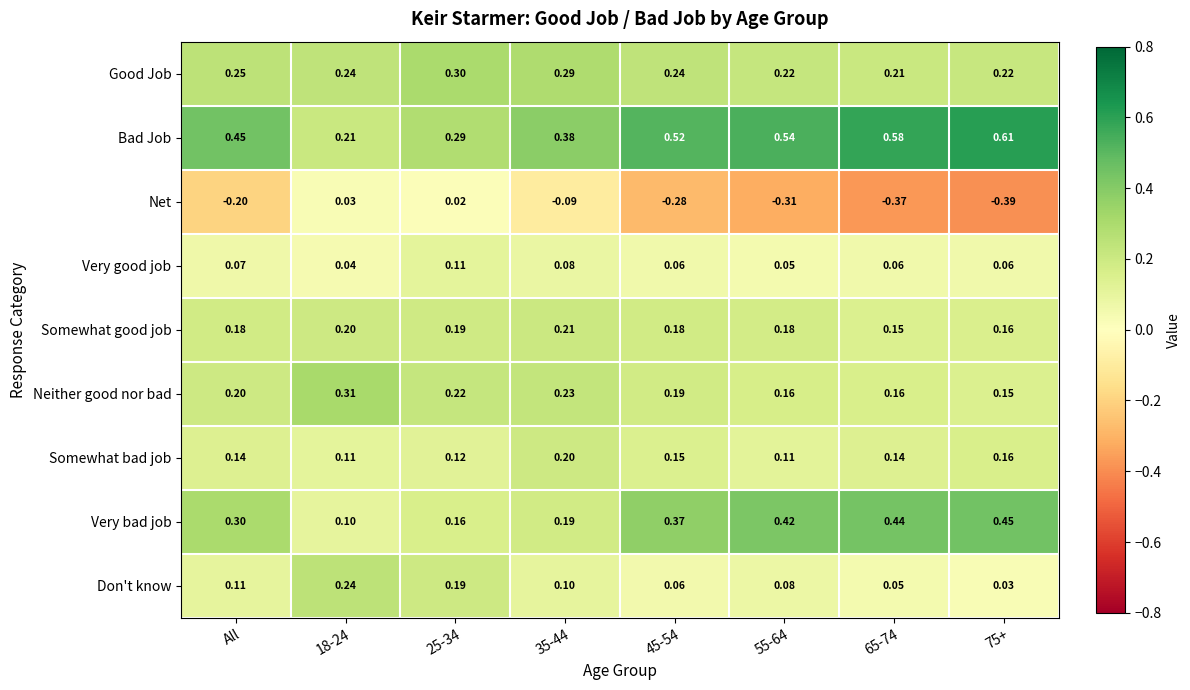

Which series has the widest spread of values?

Net